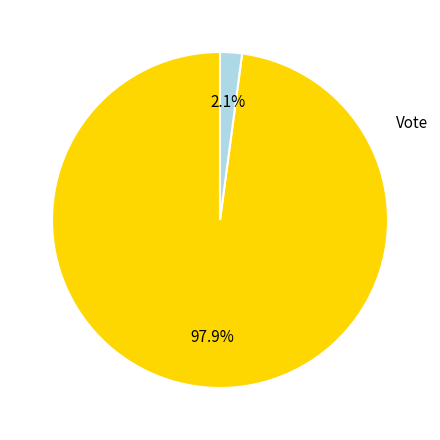

Is it true that Regular is 99% of the pie?

False